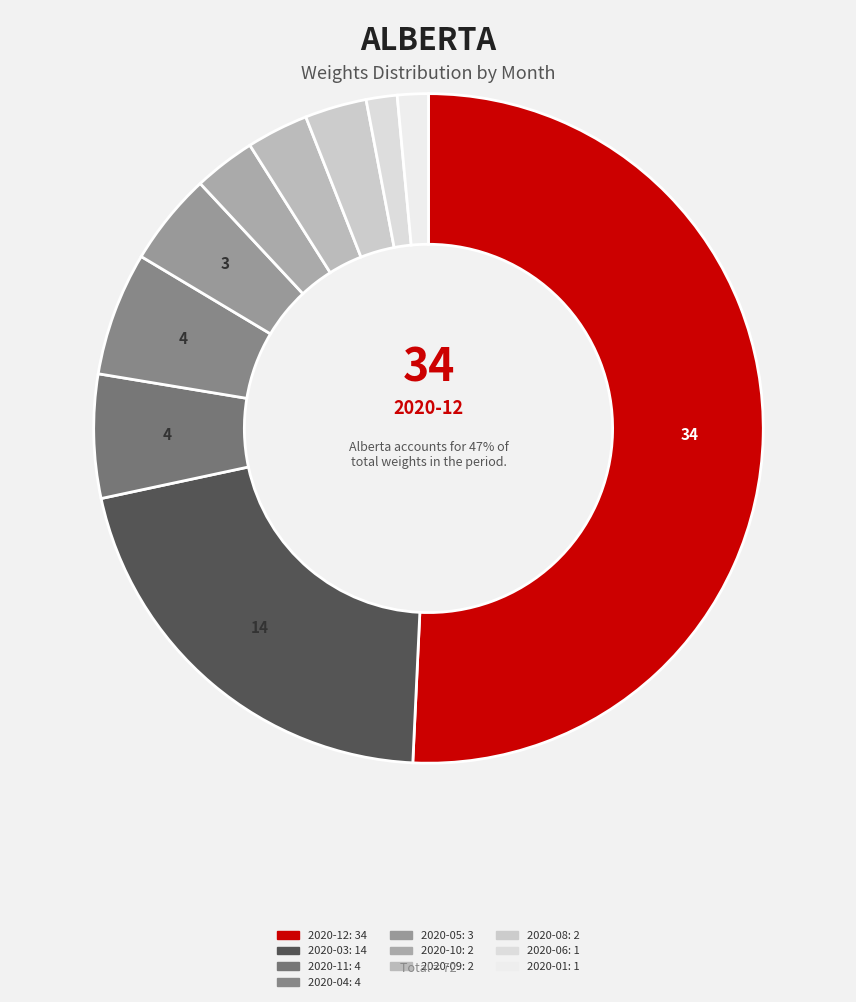

Is the sum of 2020-06 and 2020-03 greater than half?

No